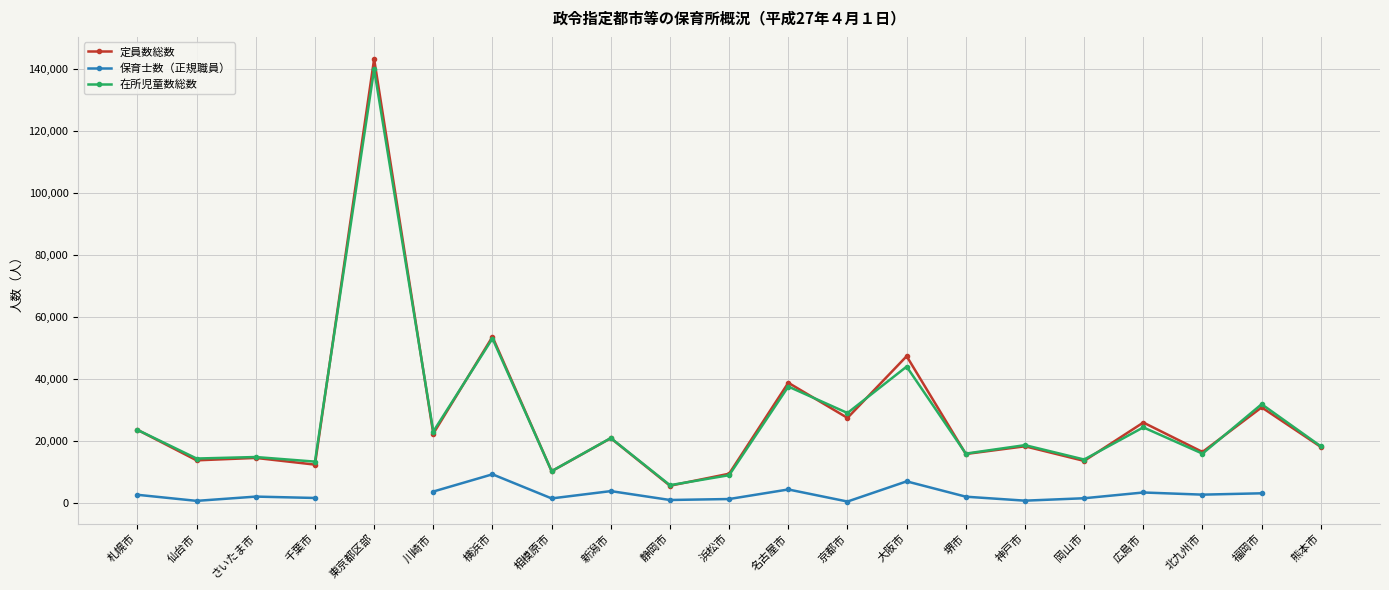

What position from the right is 川崎市?

16